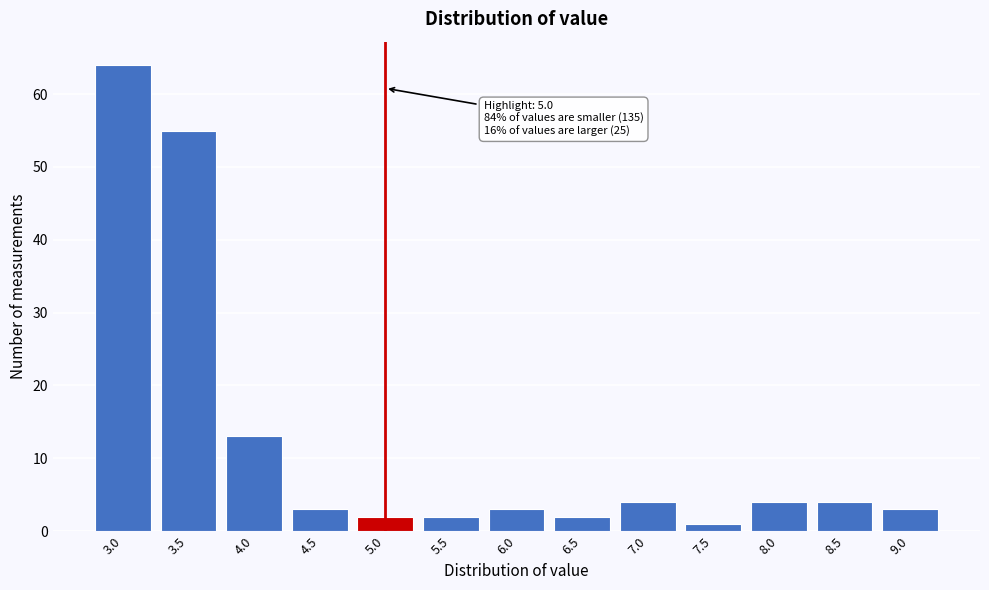

Reading left to right, list all the values displayed in this chart.

64	55	13	3	2	2	3	2	4	1	4	4	3